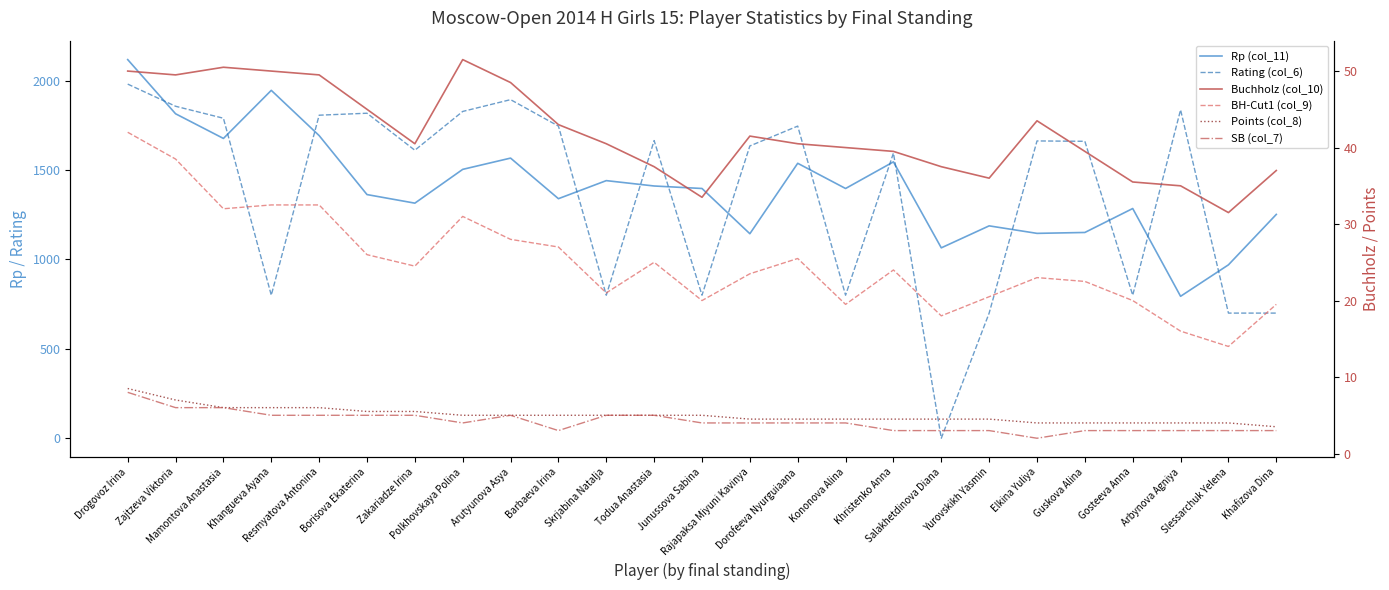

Between Khangueva Ayana and Skrjabina Natalja, which series saw the biggest shift?

Rp (col_11)